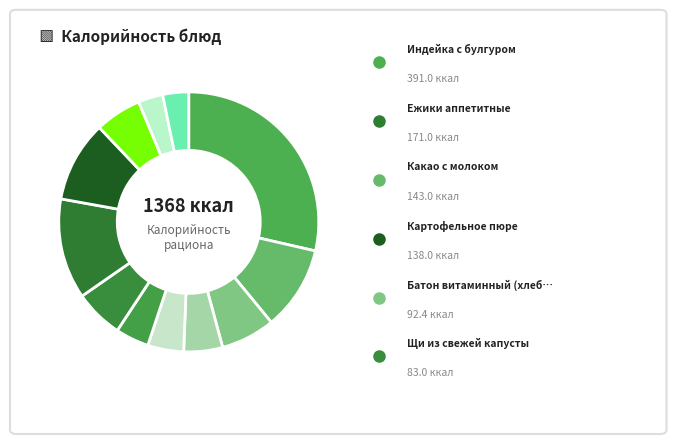

How many slices are in this pie chart?

12